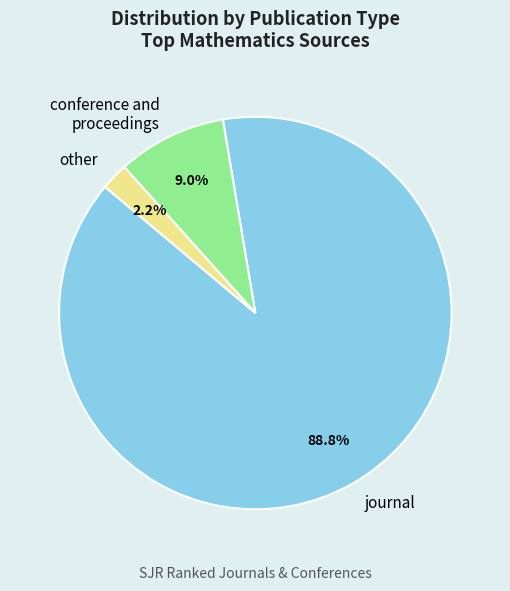

Which category has the smallest portion of the pie?

other